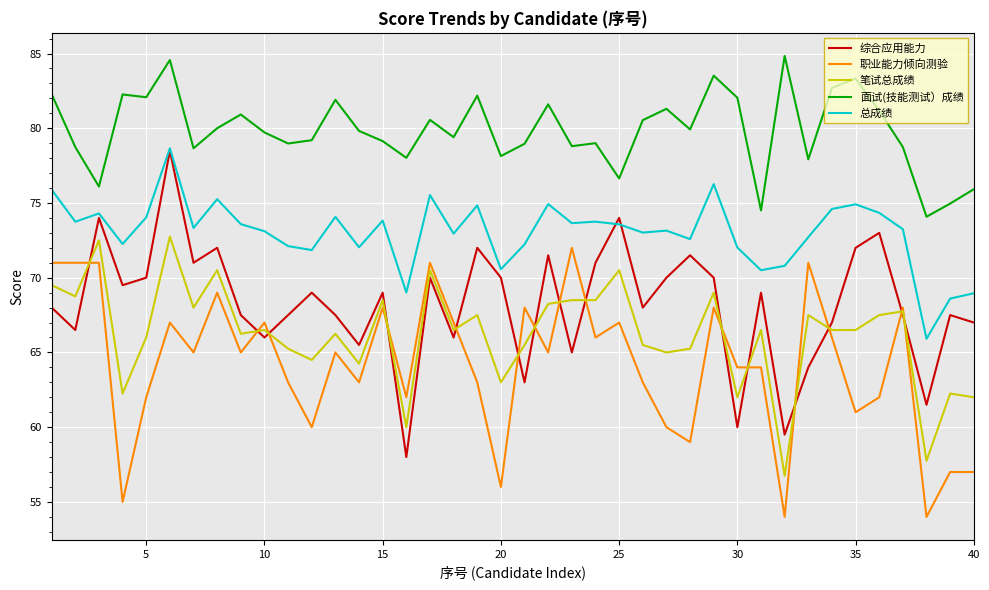

What is the lowest value of the 综合应用能力 series?

58.0